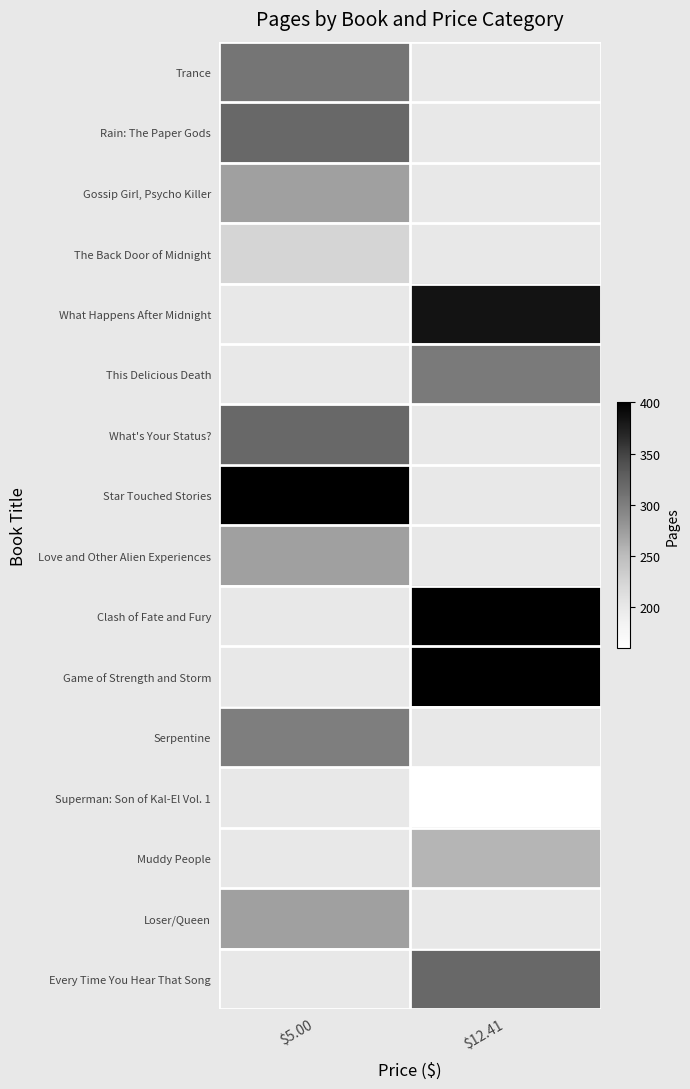

What is the maximum value for Gossip Girl, Psycho Killer?

272.0